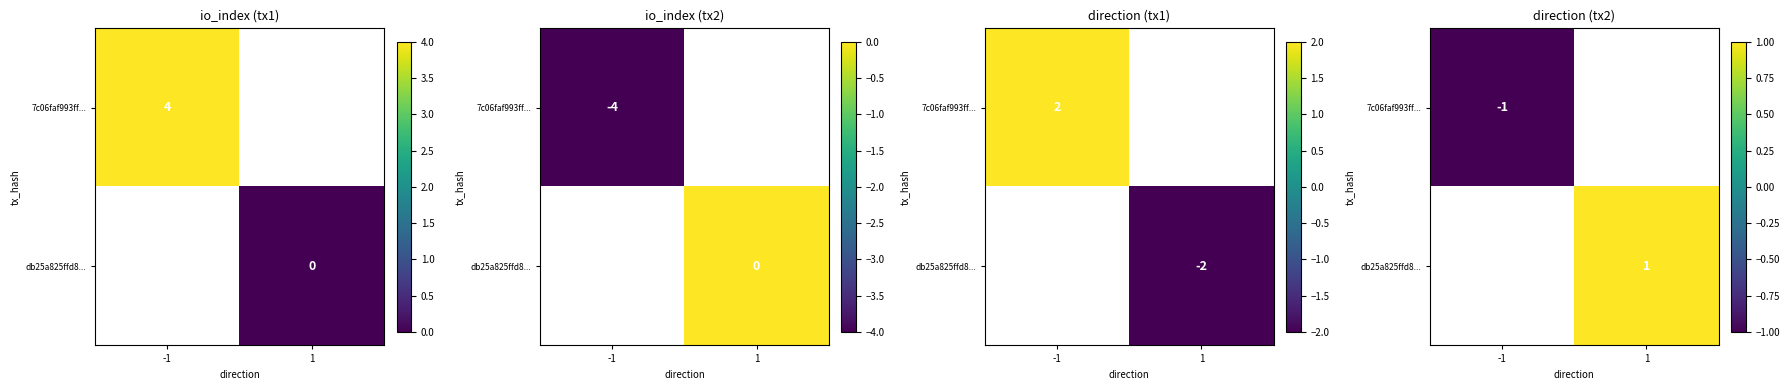

Where is 7c06faf993ff... nearest to the value -1?

-1